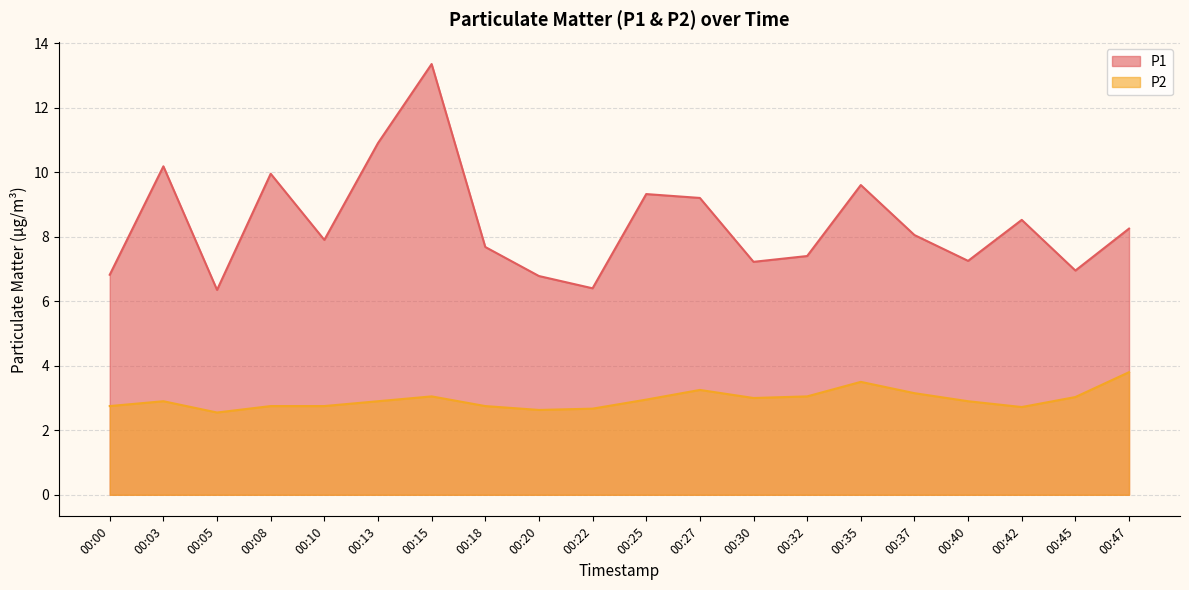

What is the sum of all P1 values?

168.1